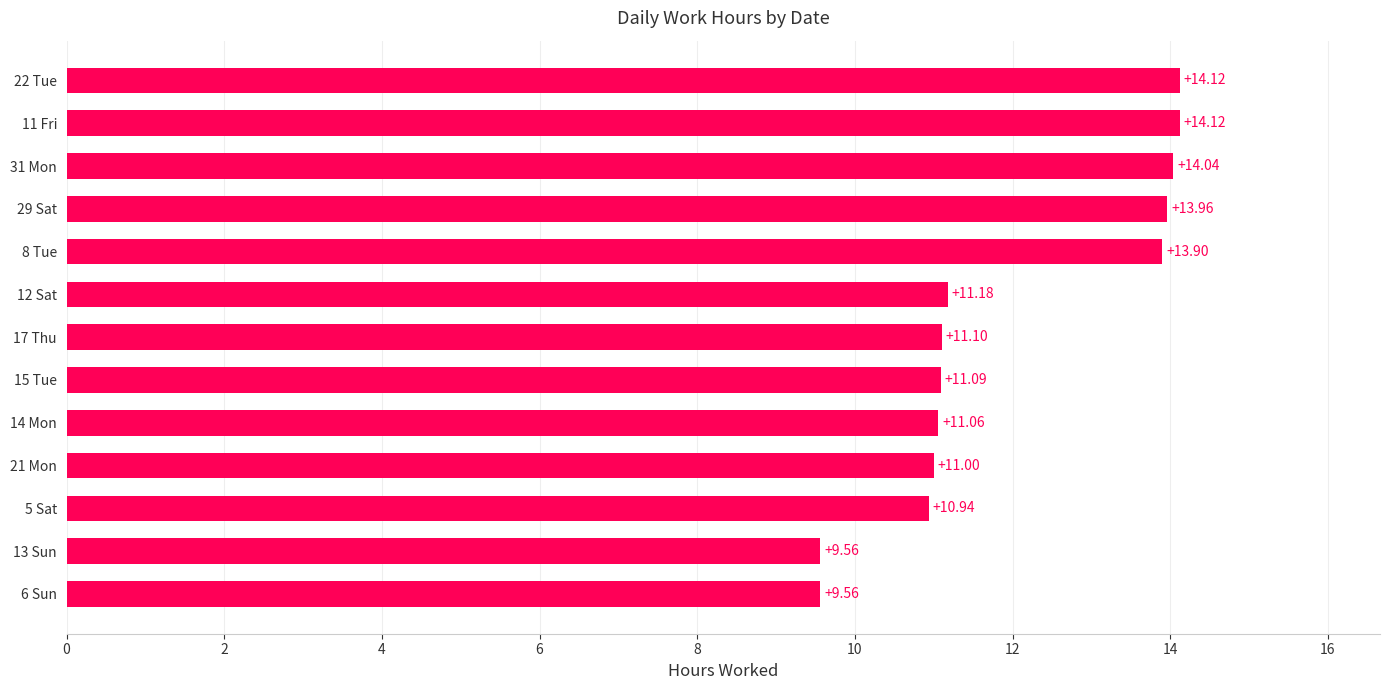

What is the difference between the maximum and second lowest values?

4.6